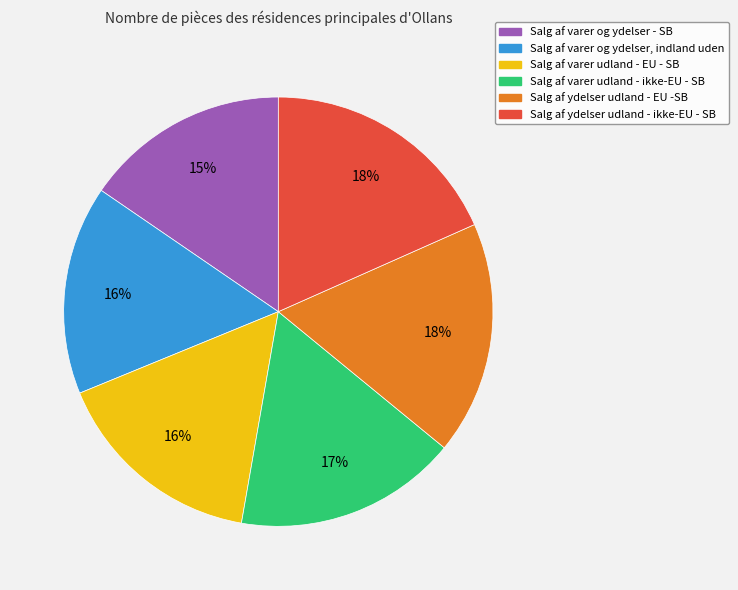

Do Salg af varer udland - ikke-EU - SB and Salg af ydelser udland - ikke-EU - SB together represent more than half of the pie?

No